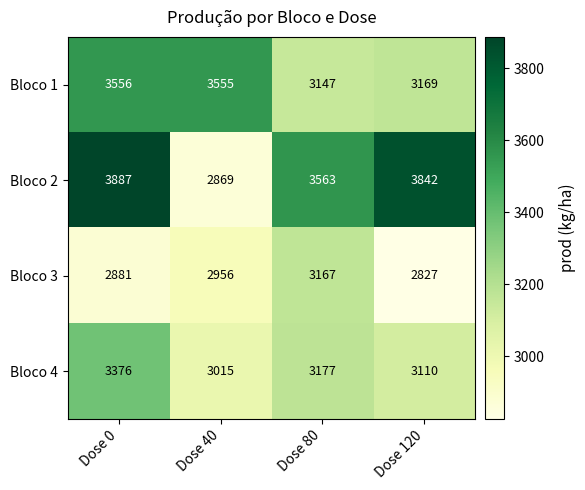

How many data points does each series have?

4